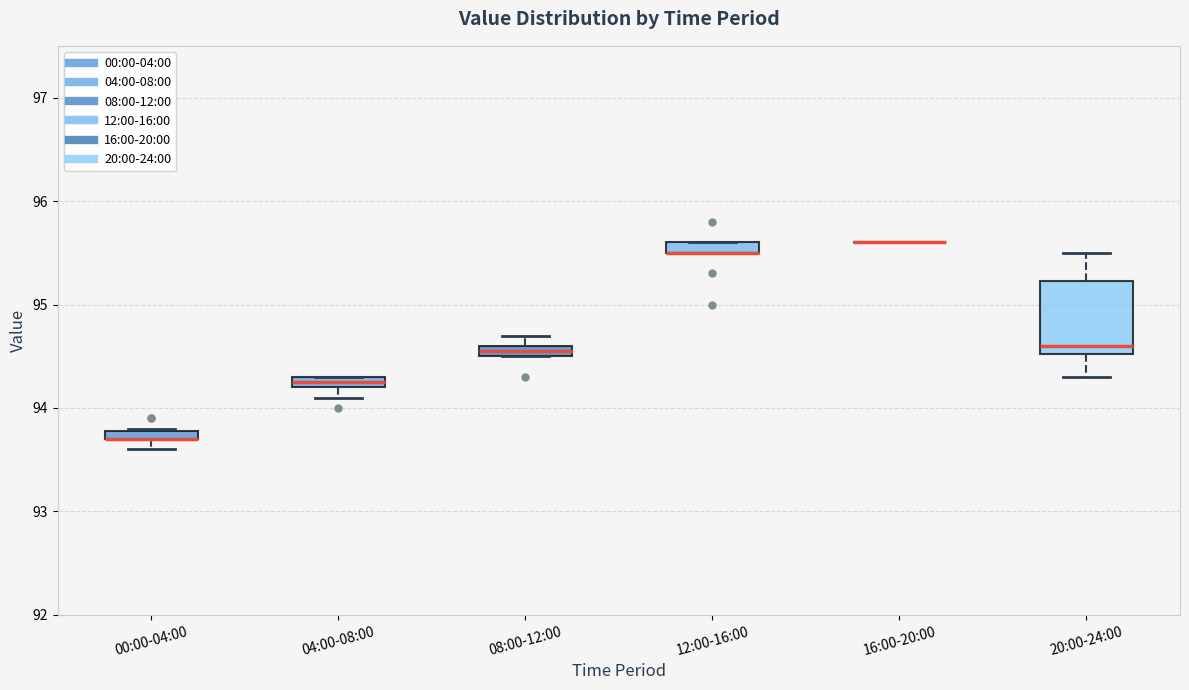

Comparing the boxes themselves (not the whiskers), which one is the tallest?

20:00-24:00